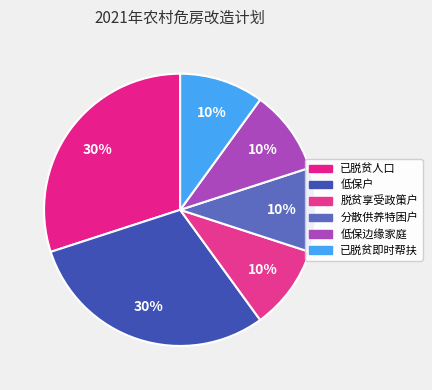

How many slices are in this pie chart?

6